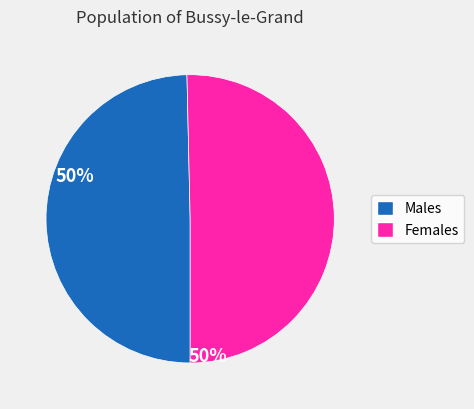

Is there any slice that represents more than half of the pie?

Yes